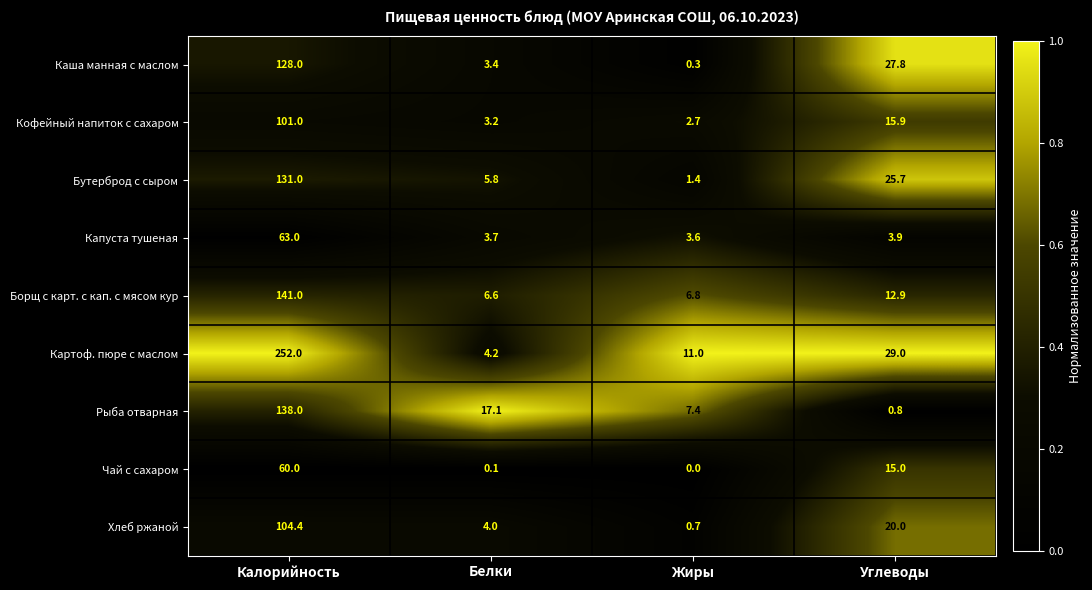

The Рыба отварная series shows 30.2 at Белки. True or false?

False